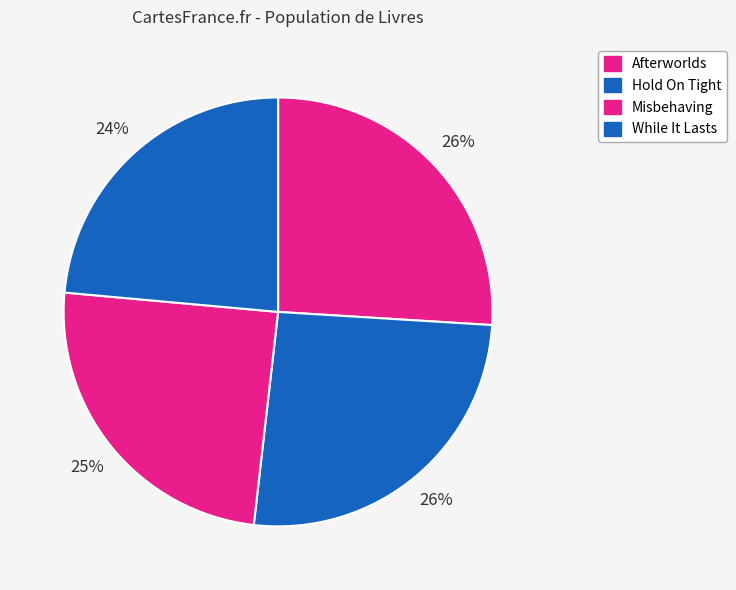

What percentage is the Afterworlds slice, to the nearest percent?

26%